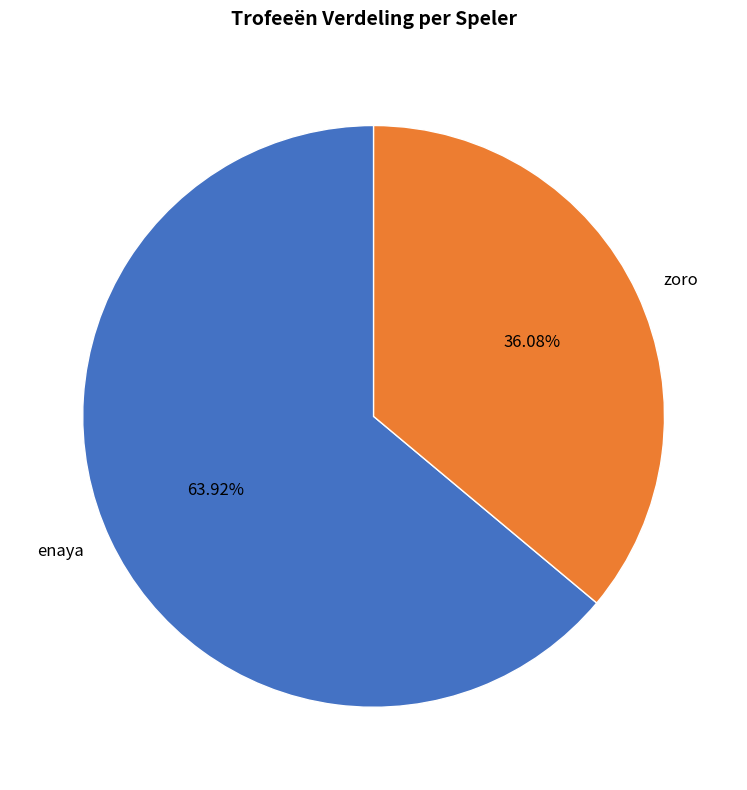

Which slice represents more than half of the pie?

enaya